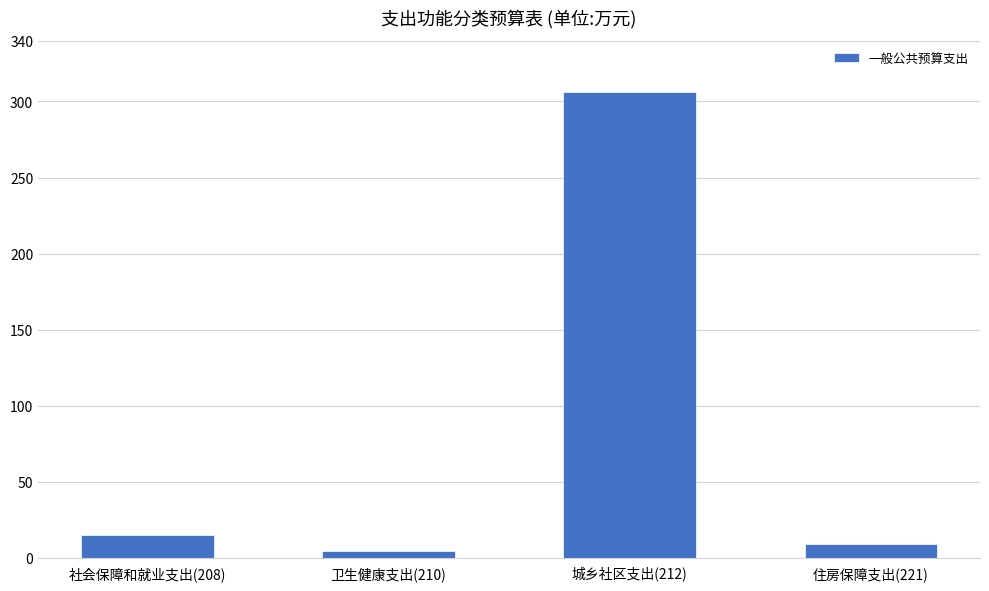

Read the value at 社会保障和就业支出(208).

14.8